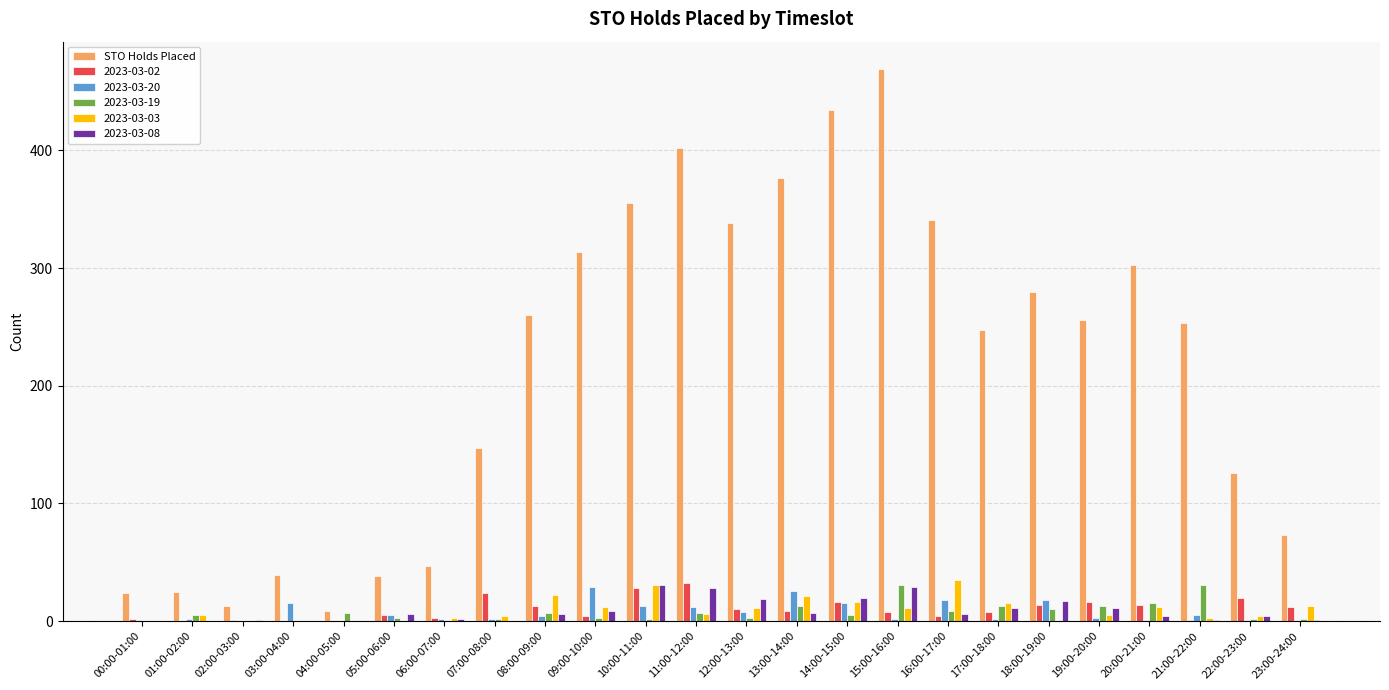

Is it true that 2023-03-03 equals 11 at 12:00-13:00?

True